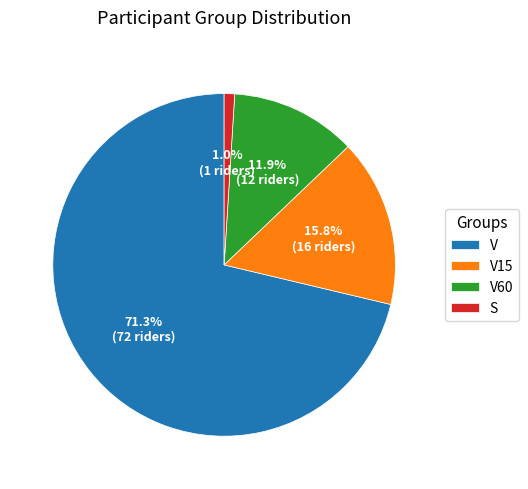

What percentage is NOT represented by V15?

84.2%